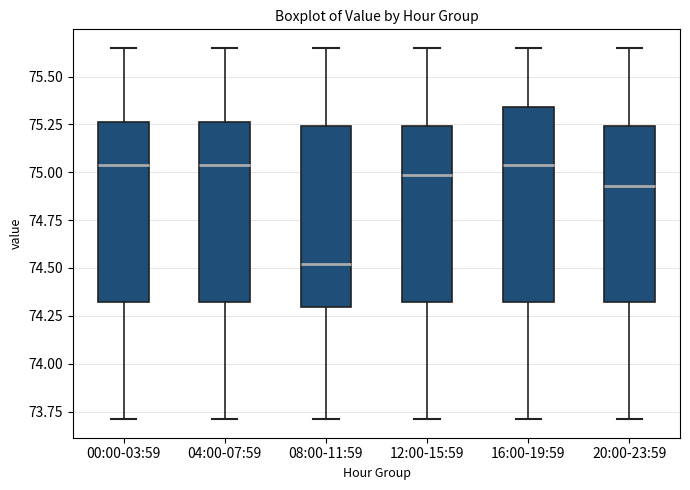

Reading left to right, transcribe this box plot: for each box, give where its median line is, the range the box spans, and where its two whiskers end, as read against the y-axis. The values are not printed on the chart, so give them approximately, as read against the axis.

00:00-03:59: median 75.05, box 74.30 to 75.25, whiskers 73.70 to 75.65
04:00-07:59: median 75.05, box 74.30 to 75.25, whiskers 73.70 to 75.65
08:00-11:59: median 74.50, box 74.30 to 75.25, whiskers 73.70 to 75.65
12:00-15:59: median 75.00, box 74.30 to 75.25, whiskers 73.70 to 75.65
16:00-19:59: median 75.05, box 74.30 to 75.35, whiskers 73.70 to 75.65
20:00-23:59: median 74.95, box 74.30 to 75.25, whiskers 73.70 to 75.65